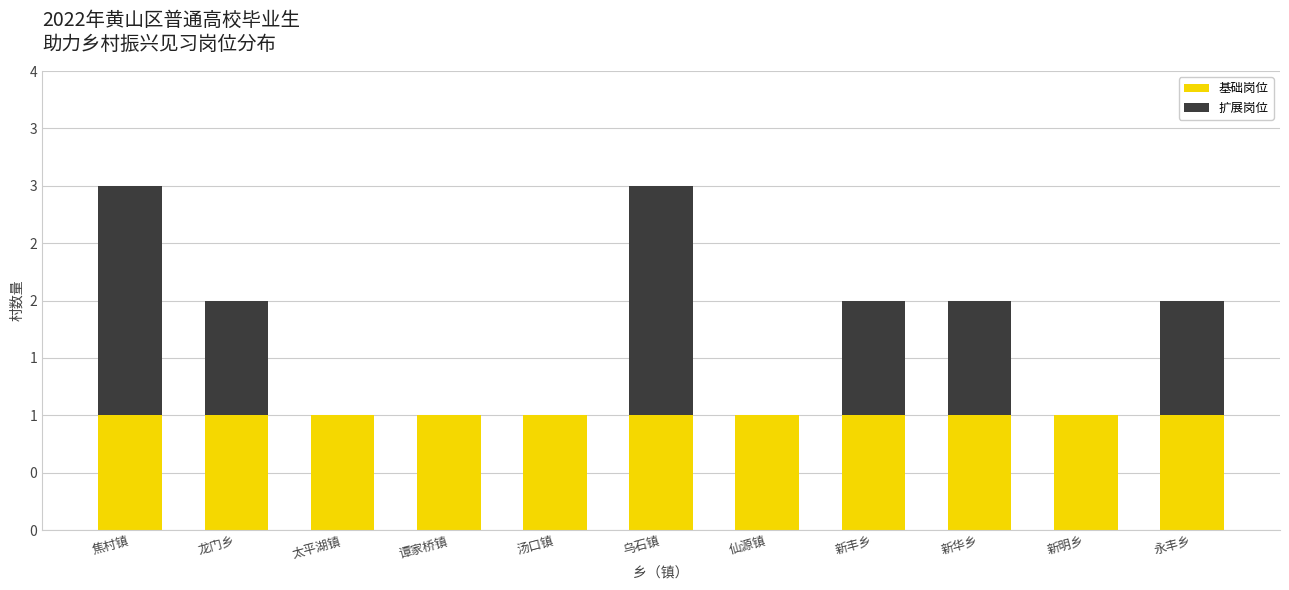

Are the bars grouped side by side (vs. stacked)?

No